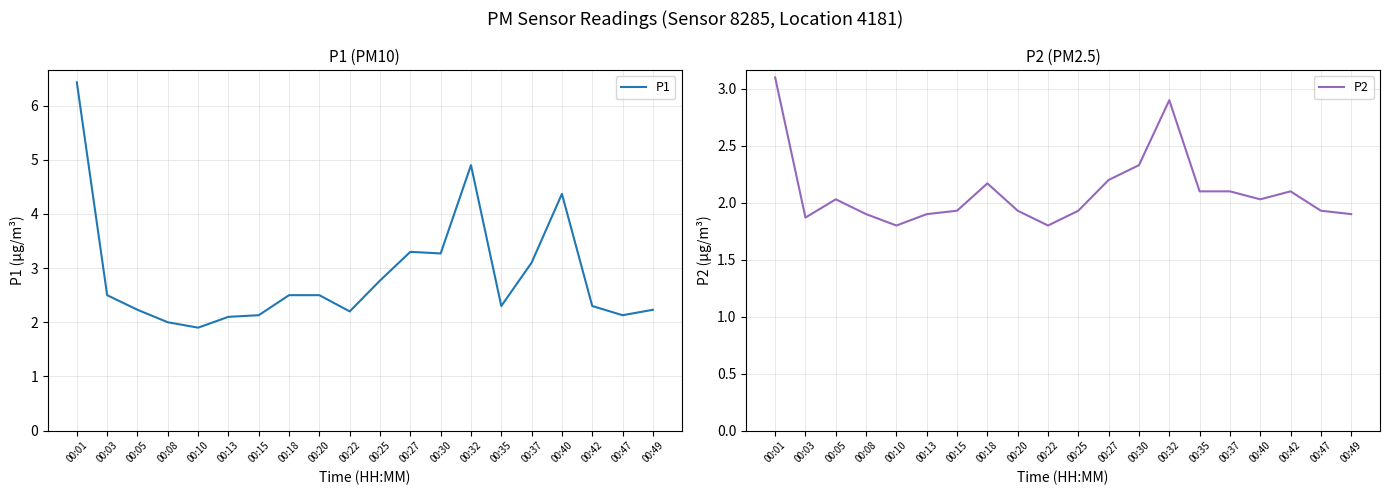

What is the highest value of the P2 series?

3.1